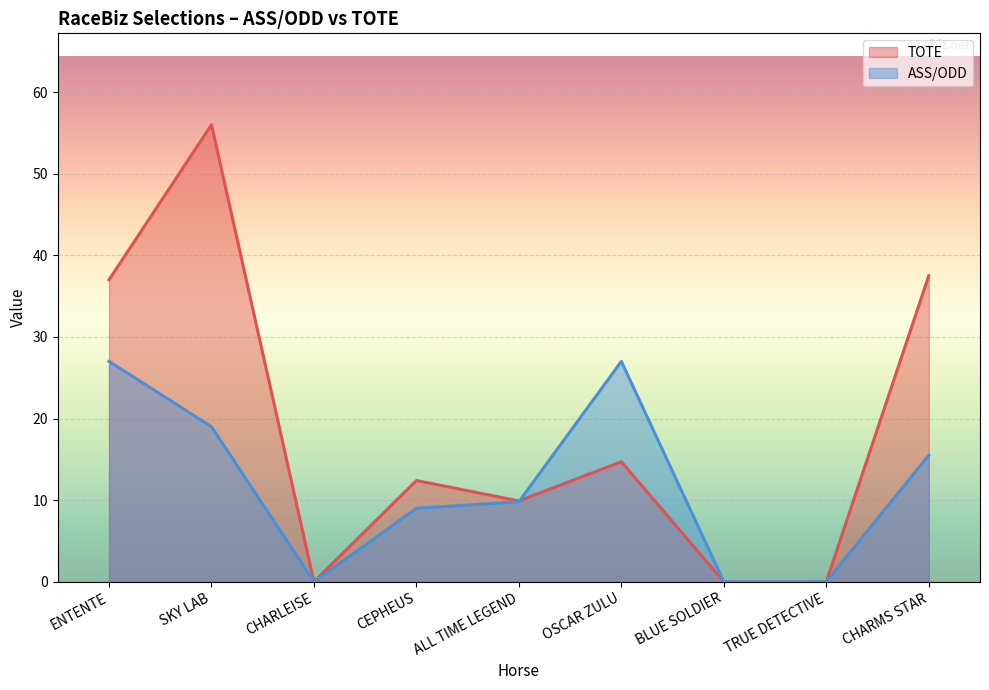

Between CEPHEUS and BLUE SOLDIER, which is larger?

CEPHEUS